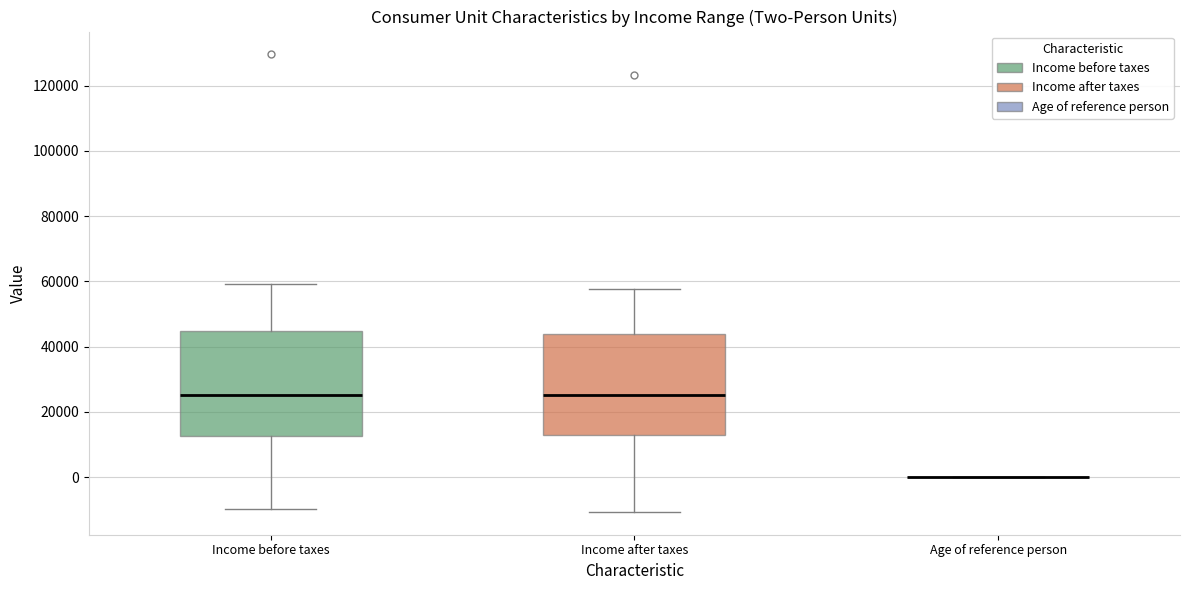

Reading left to right, transcribe this box plot: for each box, give where its median line is, the range the box spans, and where its two whiskers end, as read against the y-axis. The values are not printed on the chart, so give them approximately, as read against the axis.

Income before taxes: median 26000, box 12000 to 44000, whiskers -10000 to 60000
Income after taxes: median 26000, box 12000 to 44000, whiskers -10000 to 58000
Age of reference person: box collapsed to a line at 0, whiskers 0 to 0